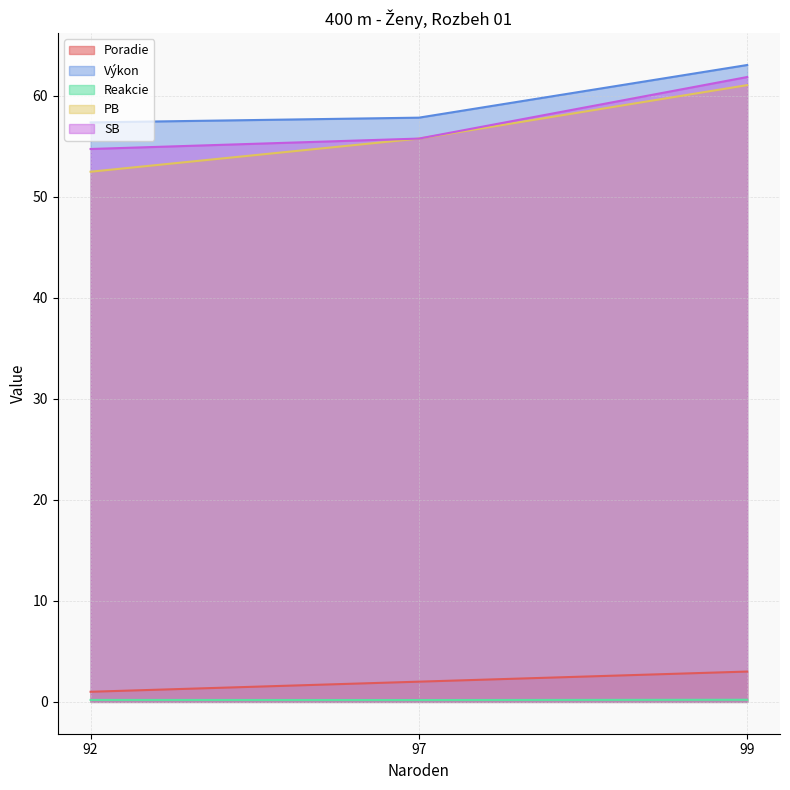

Reading left to right, transcribe all the data shown in this chart.

Poradie: 92=1.0	97=2.0	99=3.0
Výkon: 92=57.3	97=57.8	99=63.0
Reakcie: 92=0.2	97=0.2	99=0.2
PB: 92=52.5	97=55.7	99=61.0
SB: 92=54.7	97=55.7	99=61.8